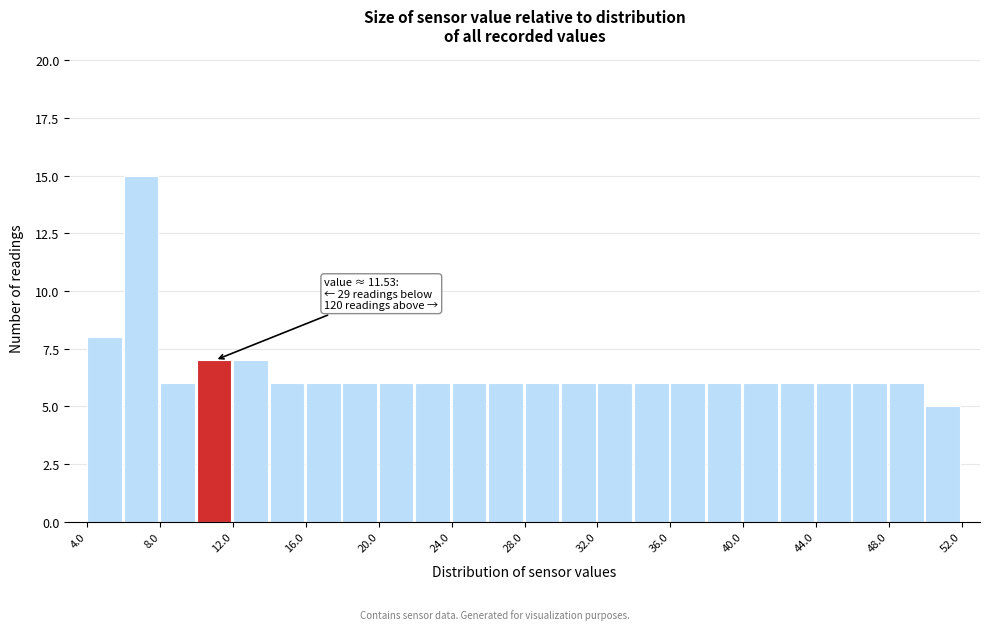

Which range on the x-axis has the tallest bar?

6 to 8